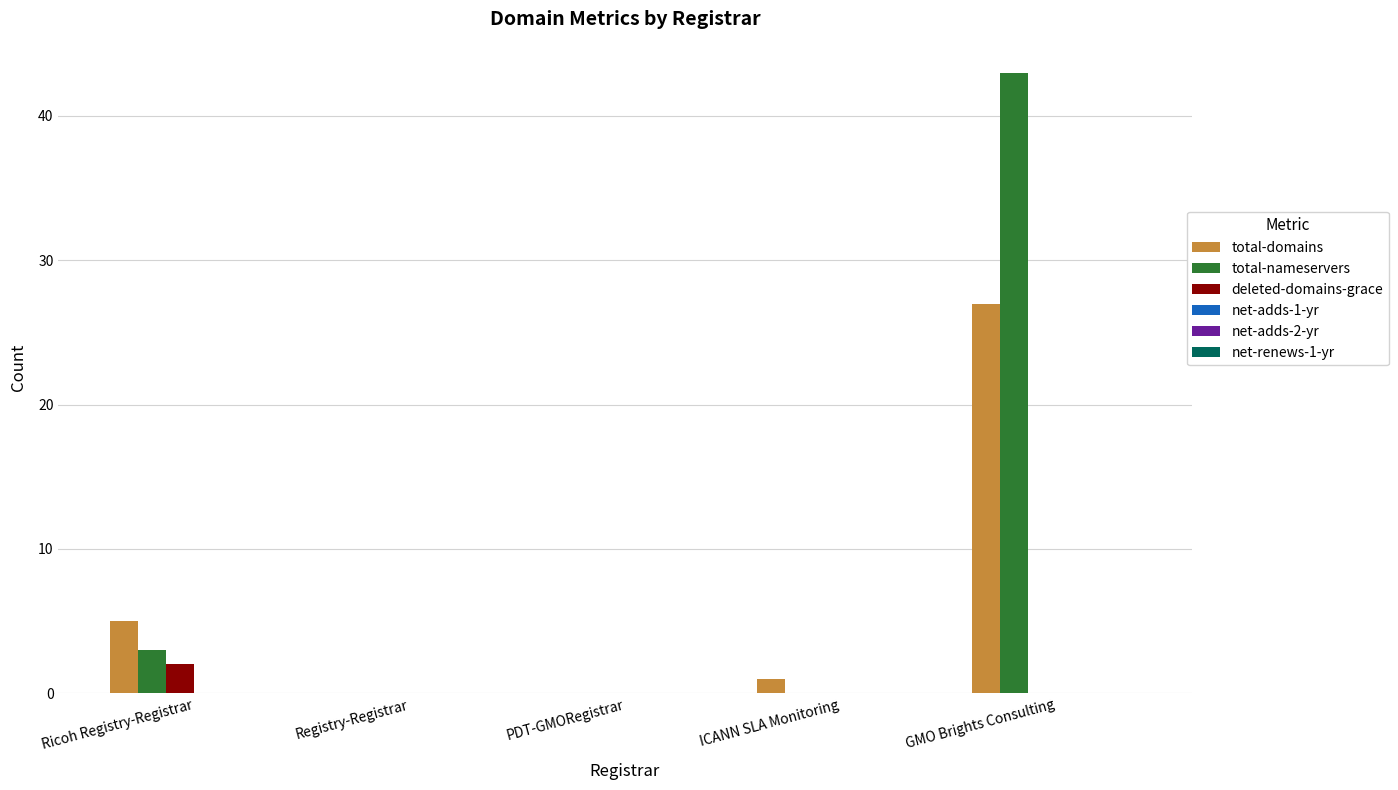

Between ICANN SLA Monitoring and GMO Brights Consulting, which series saw the biggest shift?

total-nameservers